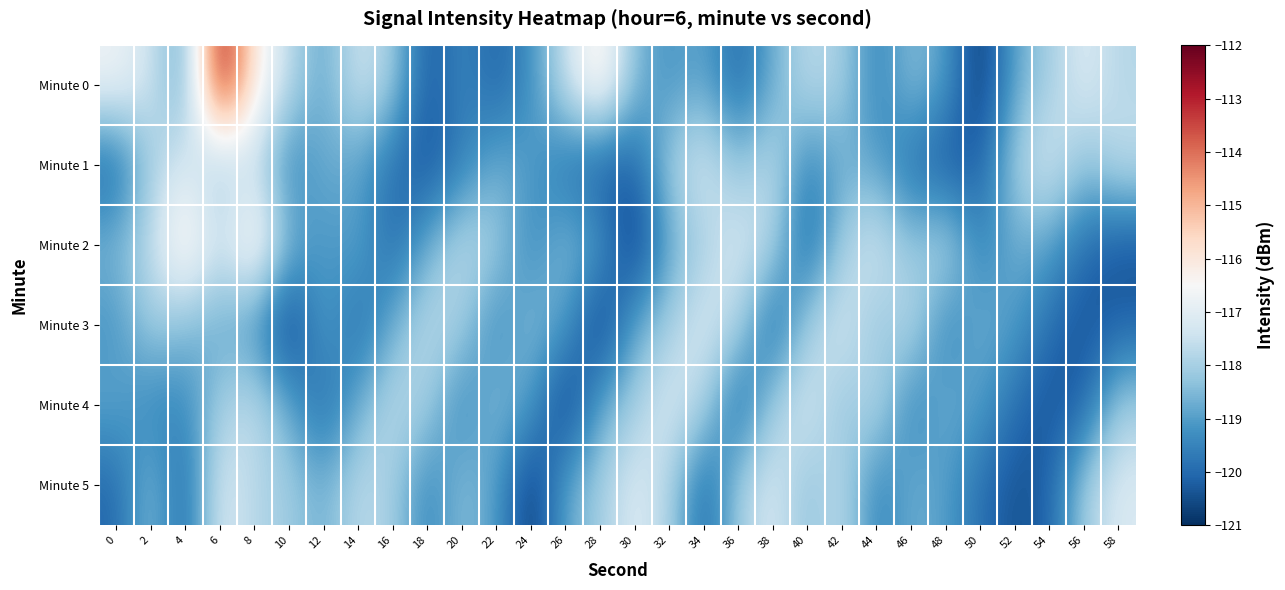

Rank the series at 24 from highest to lowest value.

Minute 3, Minute 1, Minute 4, Minute 0, Minute 2, Minute 5